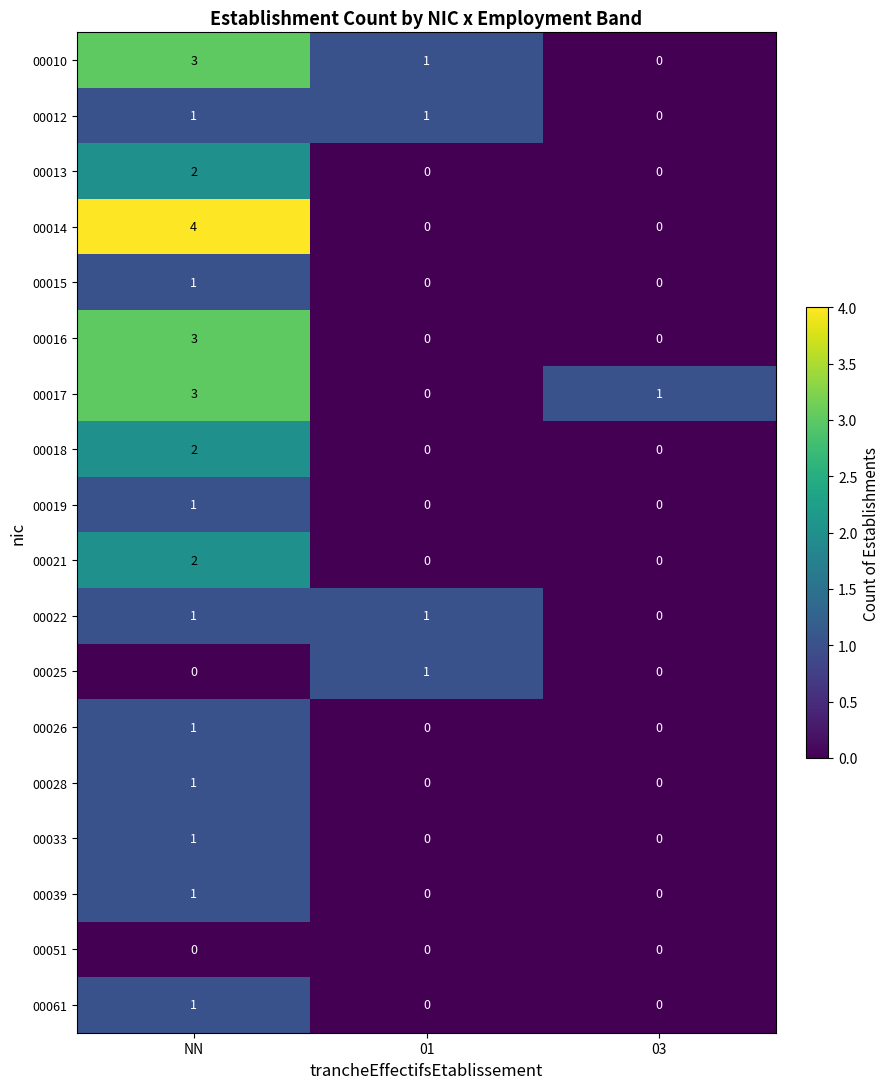

True or false: 00039 has a value of 0 at 01.

True